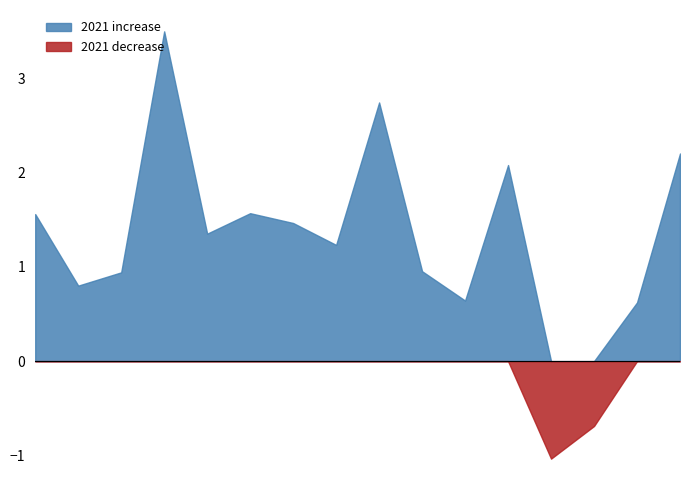

The 2021 series shows 10.0 at Kungsholmen. True or false?

False